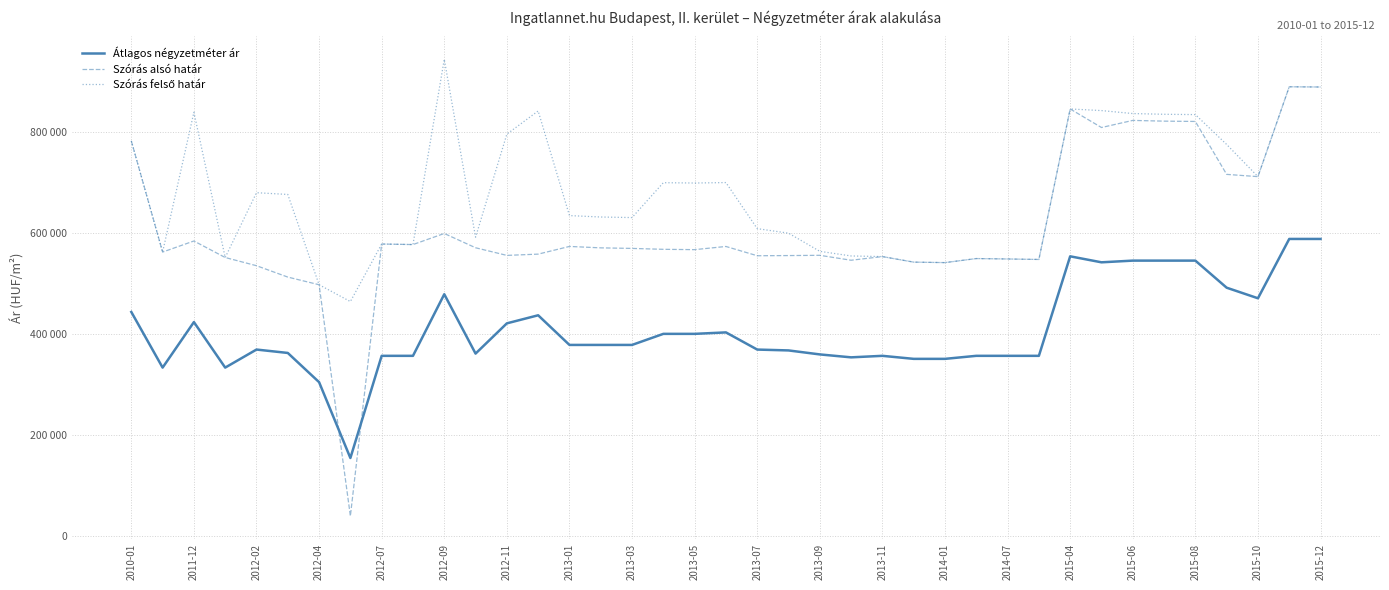

At how many categories does at least one series exceed 540876?

36